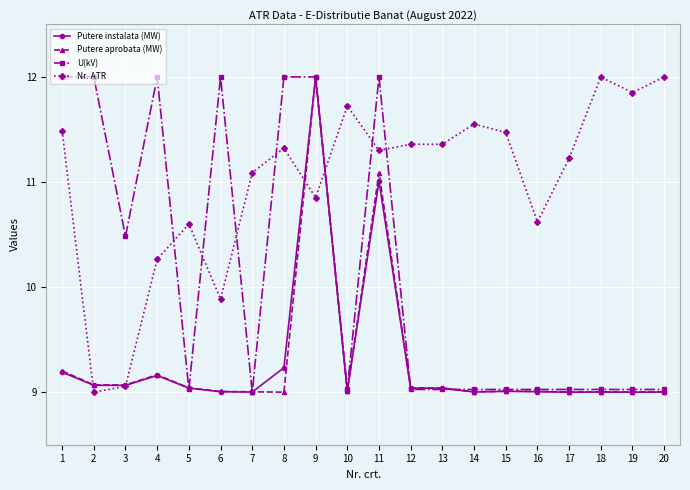

At which label does Putere instalata (MW) reach its peak?

9